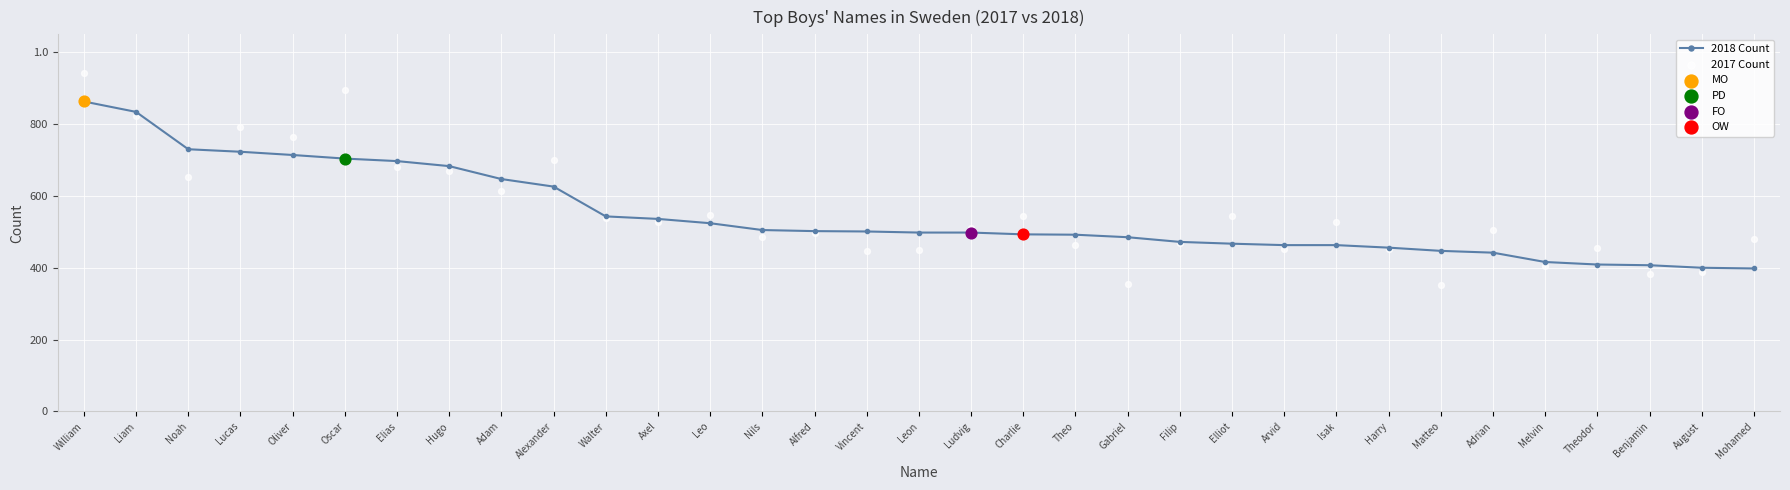

At how many categories does at least one series exceed 864?

2